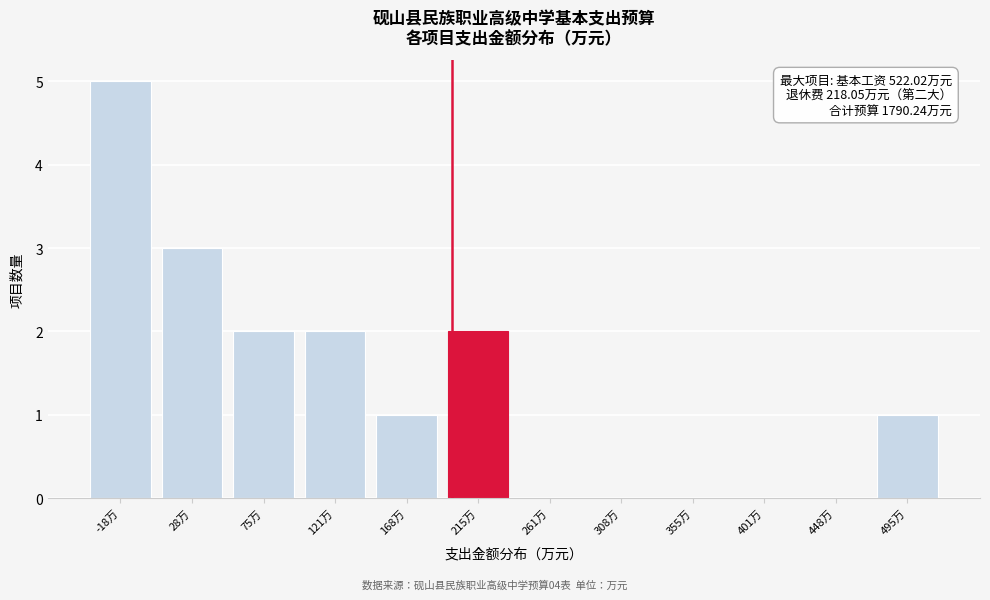

What is the maximum value shown in the chart?

5